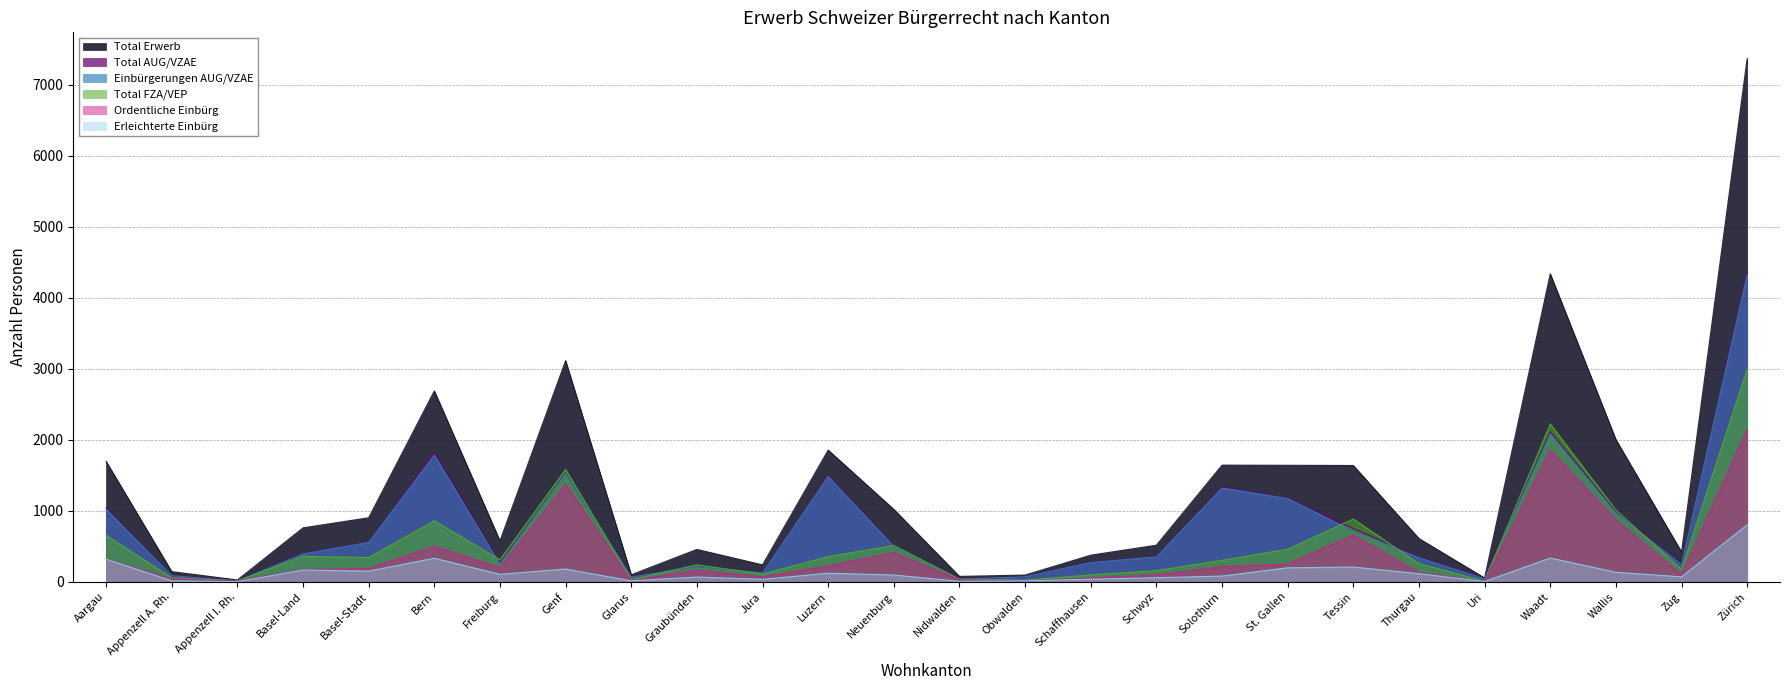

How many interior local peaks does the Einbürgerungen AUG/VZAE series have?

6